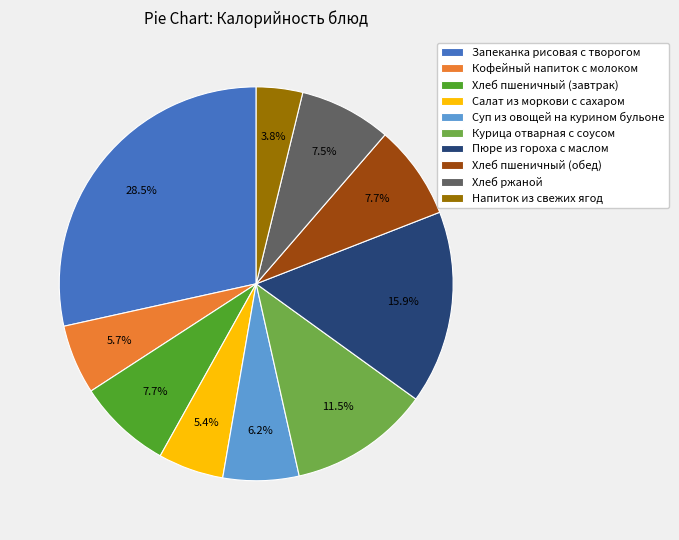

To the nearest percent, what is the combined percentage of Хлеб пшеничный (завтрак) and Хлеб ржаной?

15%